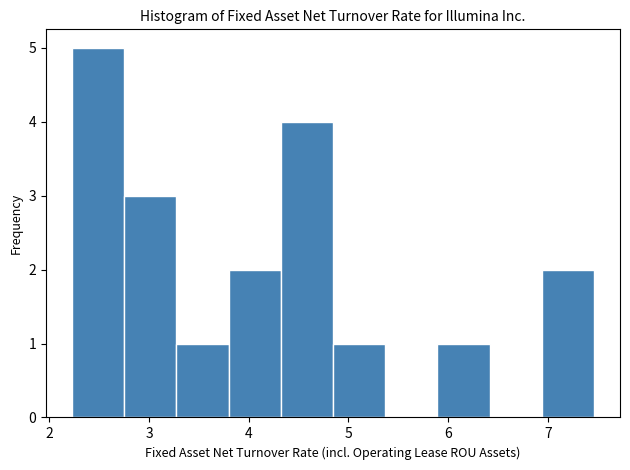

How tall is the bar that spans 5.9 to 6.4 on the x-axis? Neither the bar edges nor the heights are printed on the chart, so give them approximately, as read against the axes.

1